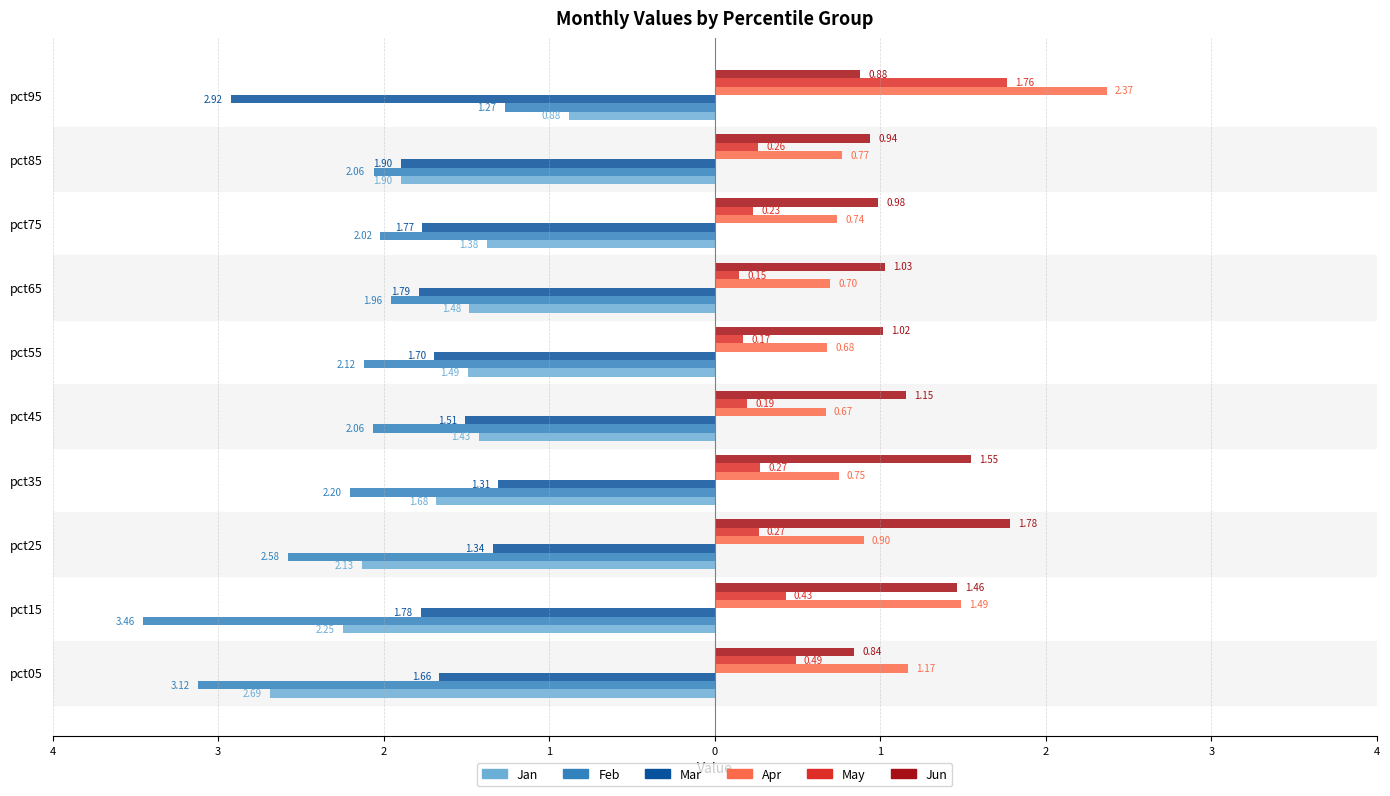

What are all the series names shown in the legend?

Jan, Feb, Mar, Apr, May, Jun